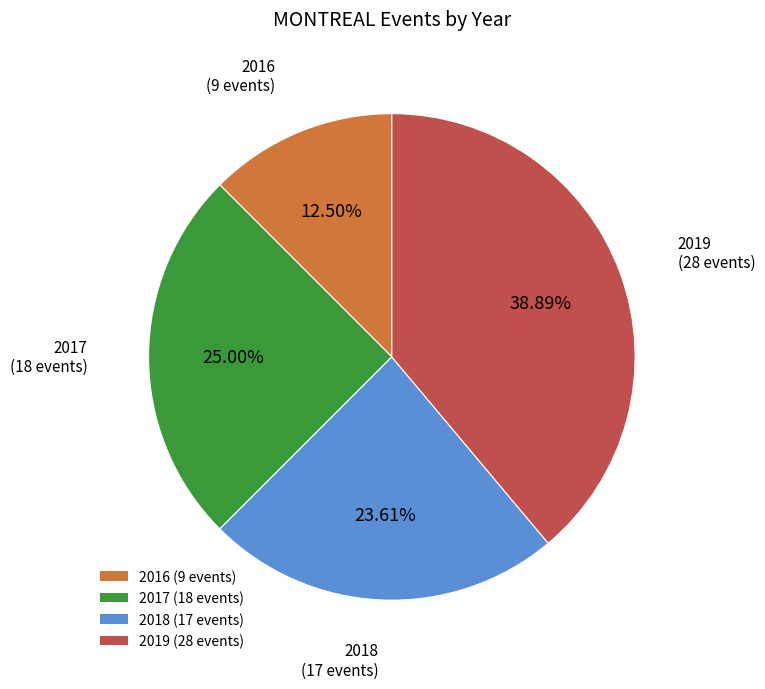

What is the ratio of the value at 2018 (17 events) to the value at 2017 (18 events)?

0.9